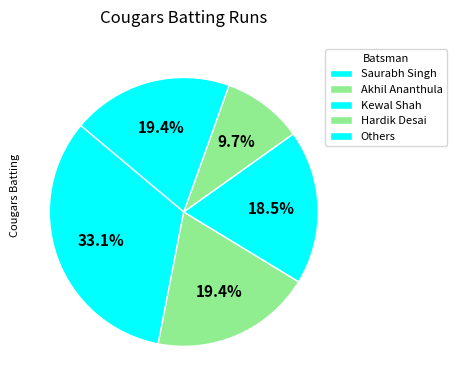

How many slices are in this pie chart?

5